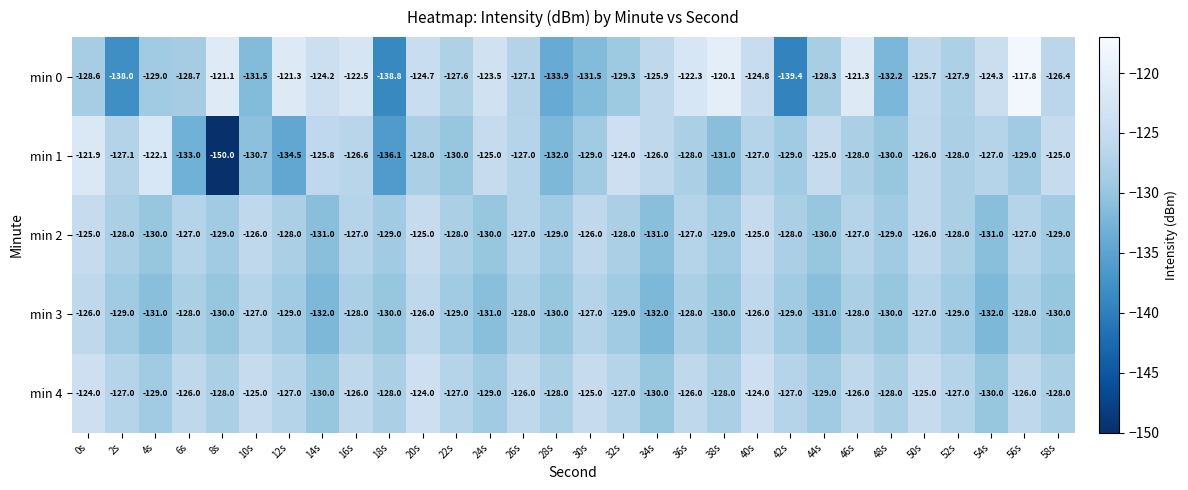

What is the average value of the min 0 series?

-127.3